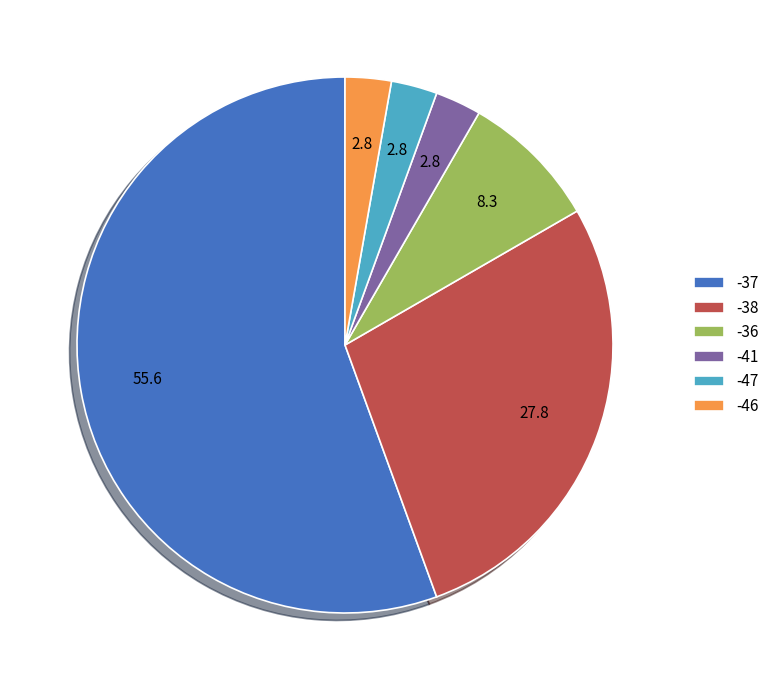

Which has a higher value, -41 or -36?

-36